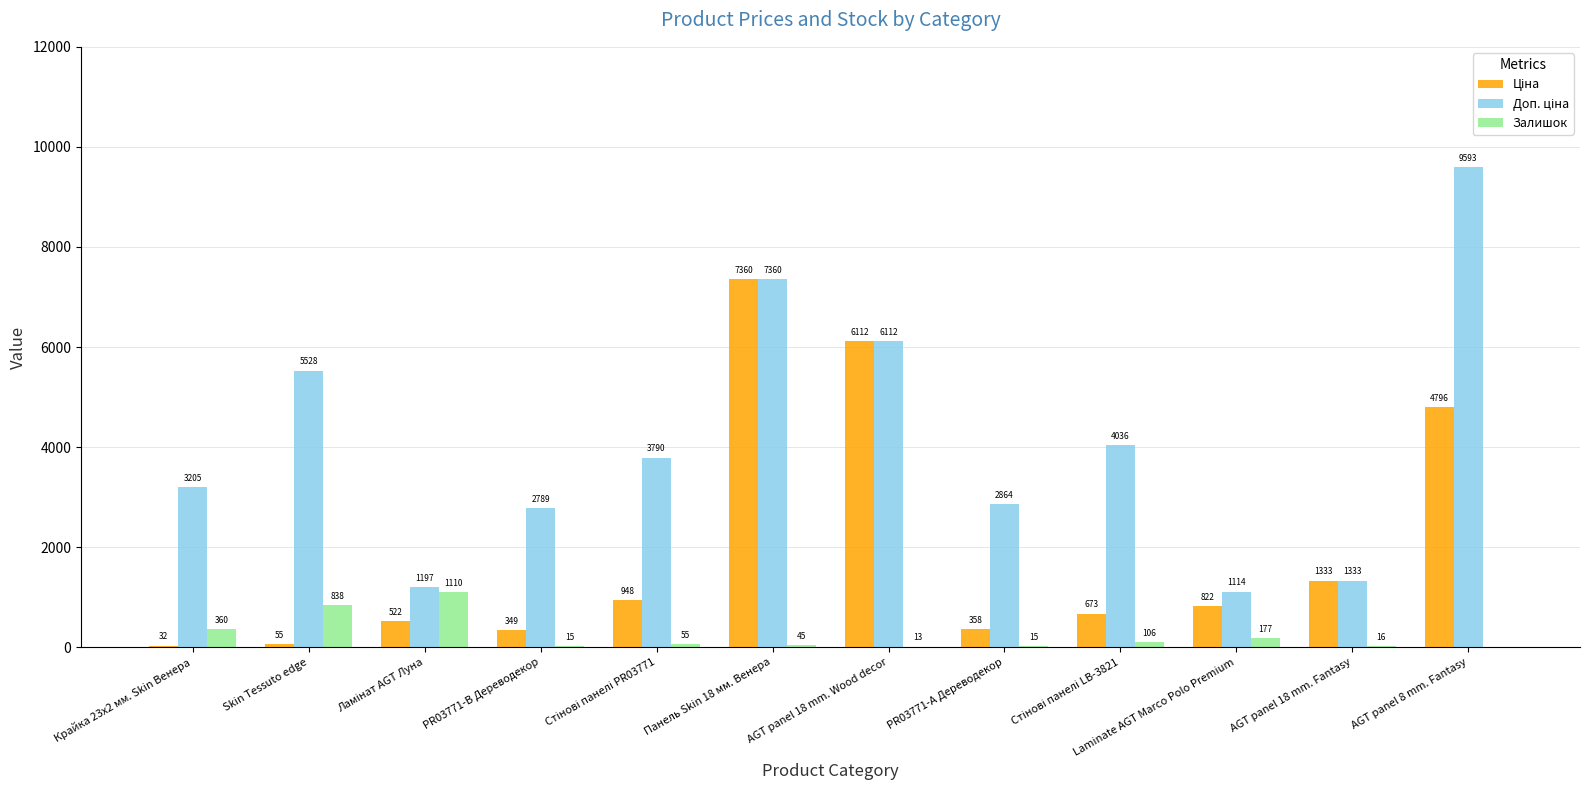

Read the Залишок value at AGT panel 18 mm. Fantasy.

16.0